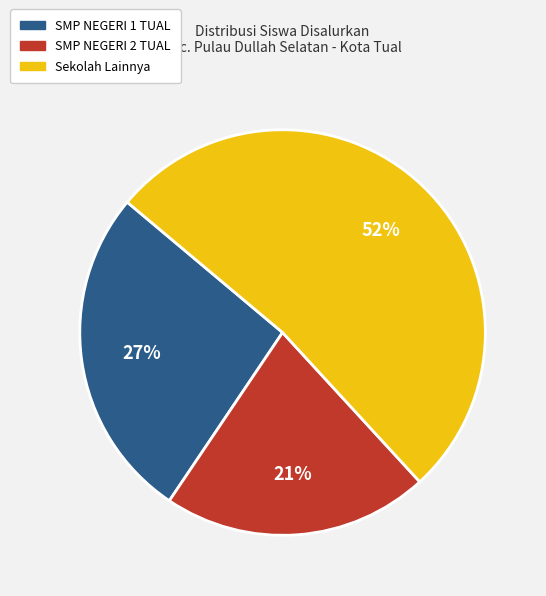

Is there any slice that represents more than half of the pie?

Yes